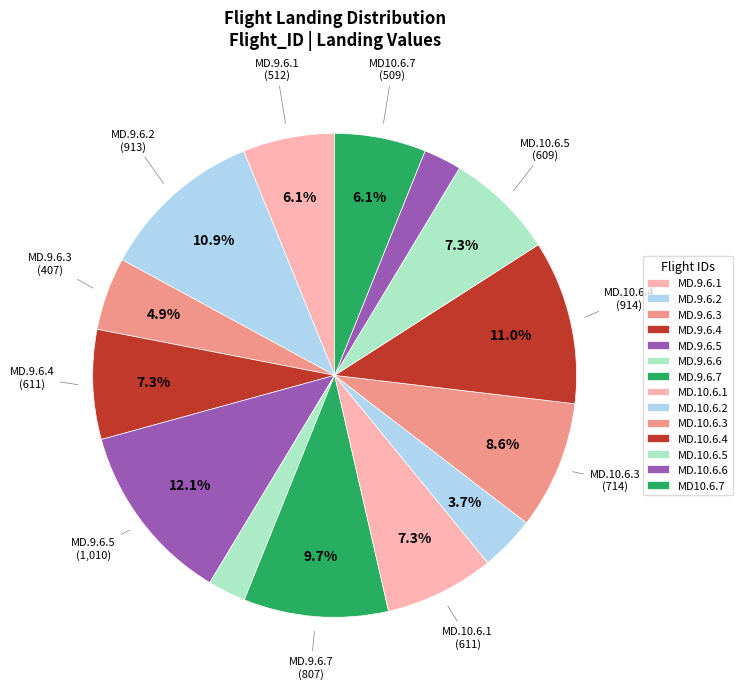

Count the number of slices in the pie.

14